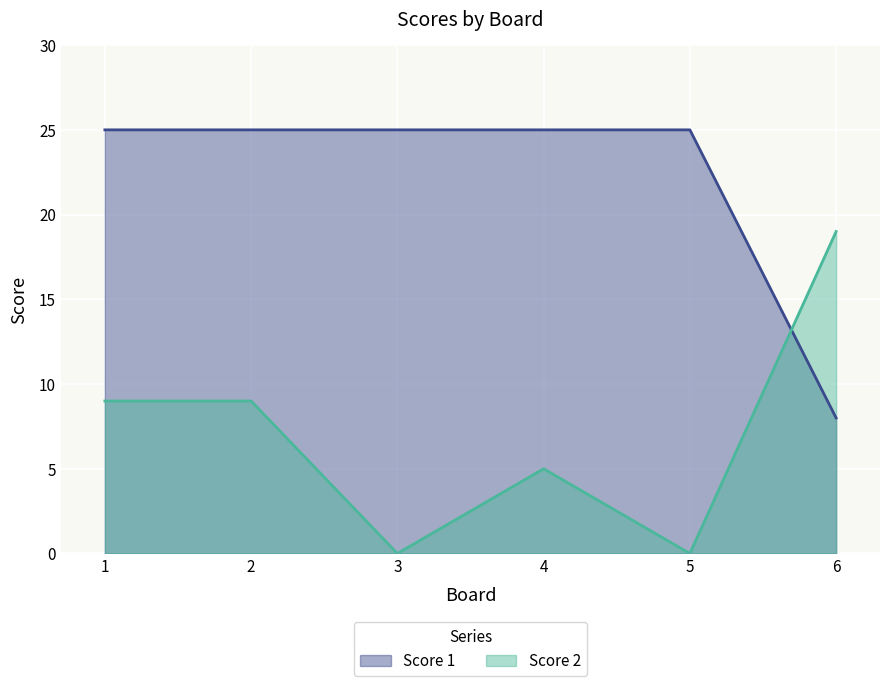

Is the value of Score 2 at 1 greater than the value of Score 1 at 5?

No